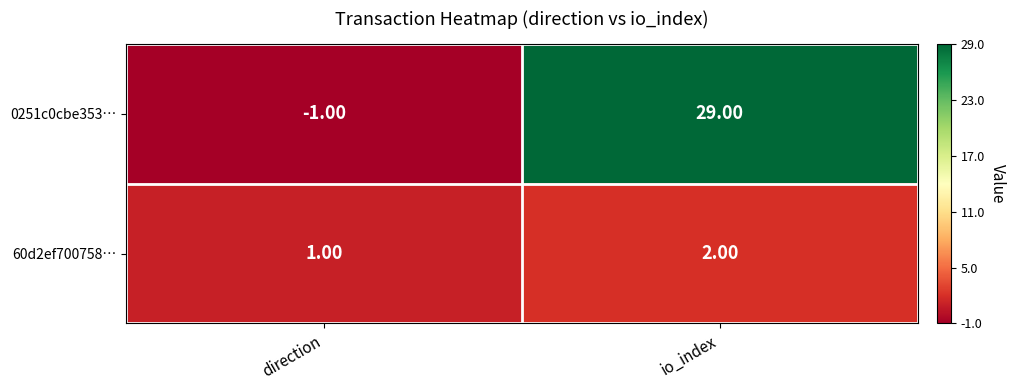

Is the value of 60d2ef700758… at io_index greater than the value of 0251c0cbe353… at direction?

Yes